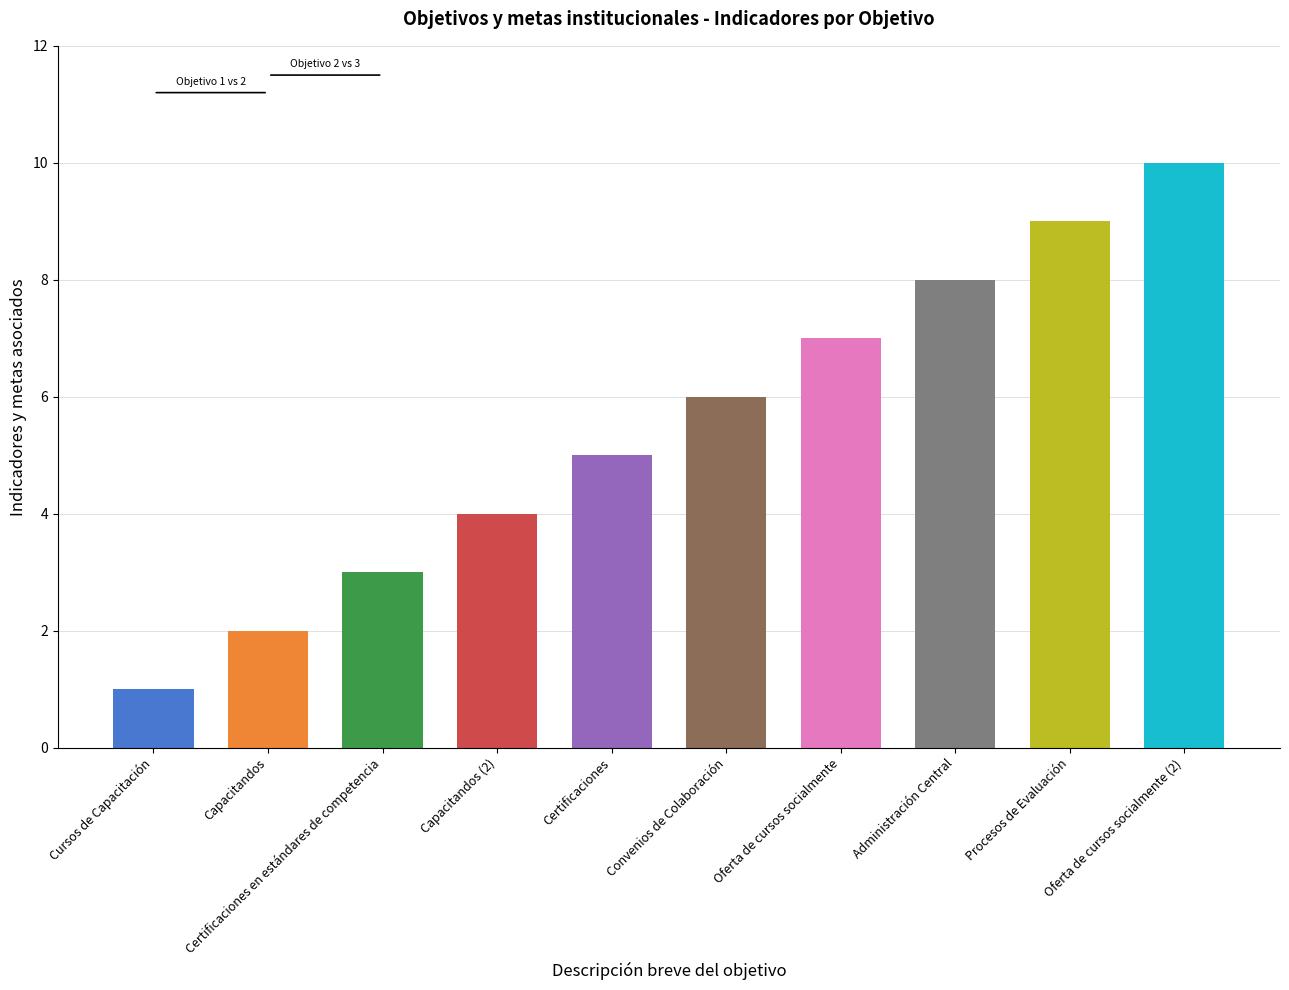

How many distinct data groups are displayed?

1